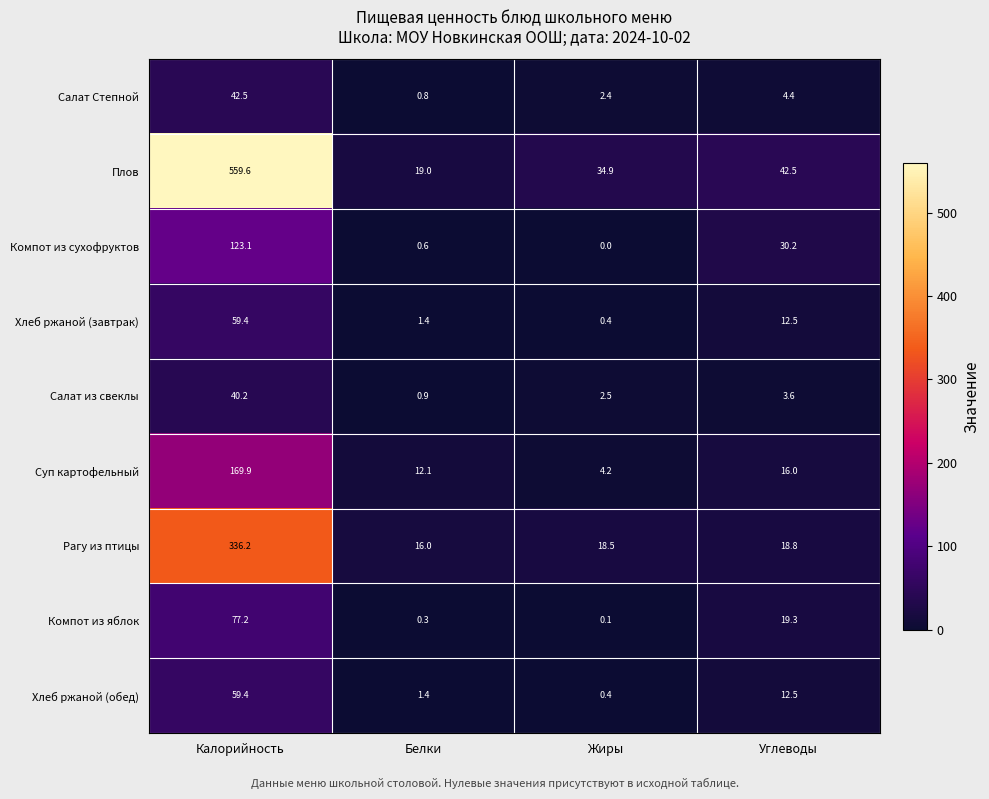

What is the difference between the maximum and minimum values in the Суп картофельный series?

165.7